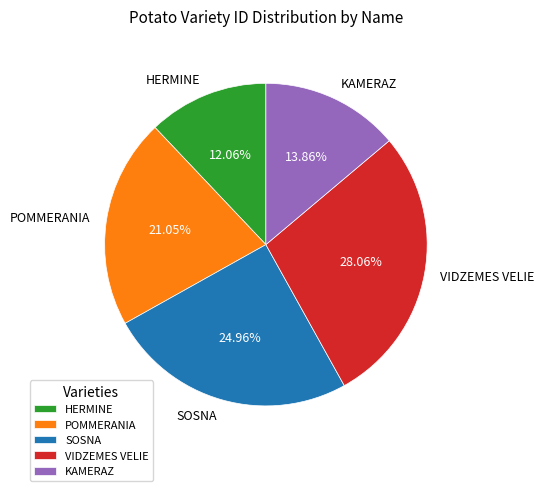

What percentage is the HERMINE slice, to the nearest percent?

12%